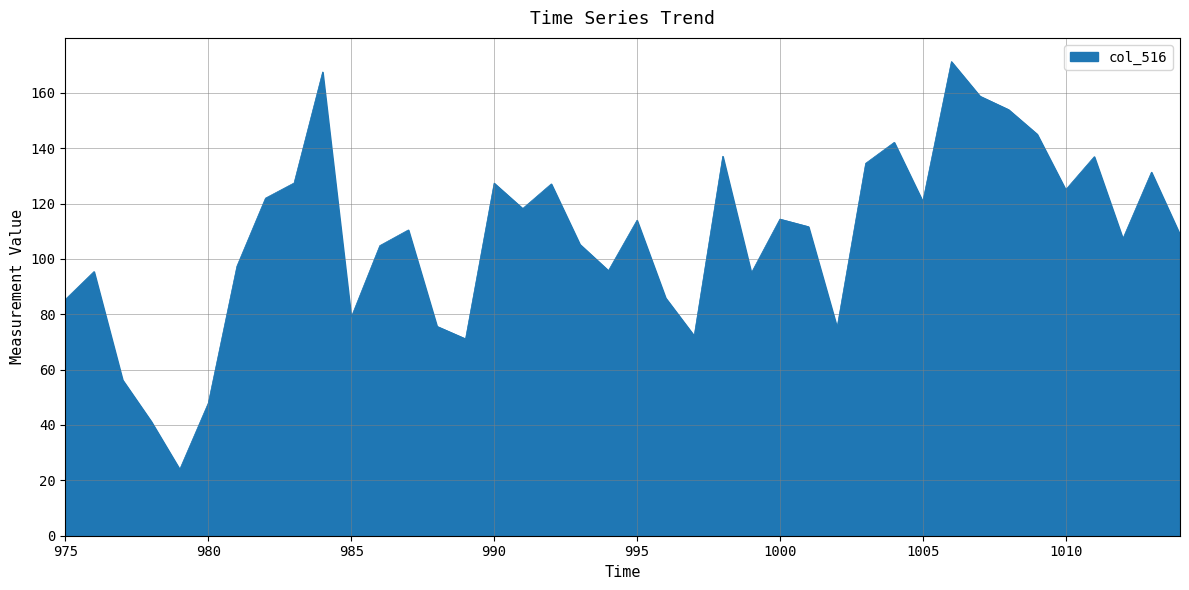

What is the difference between the maximum and minimum values?

147.3